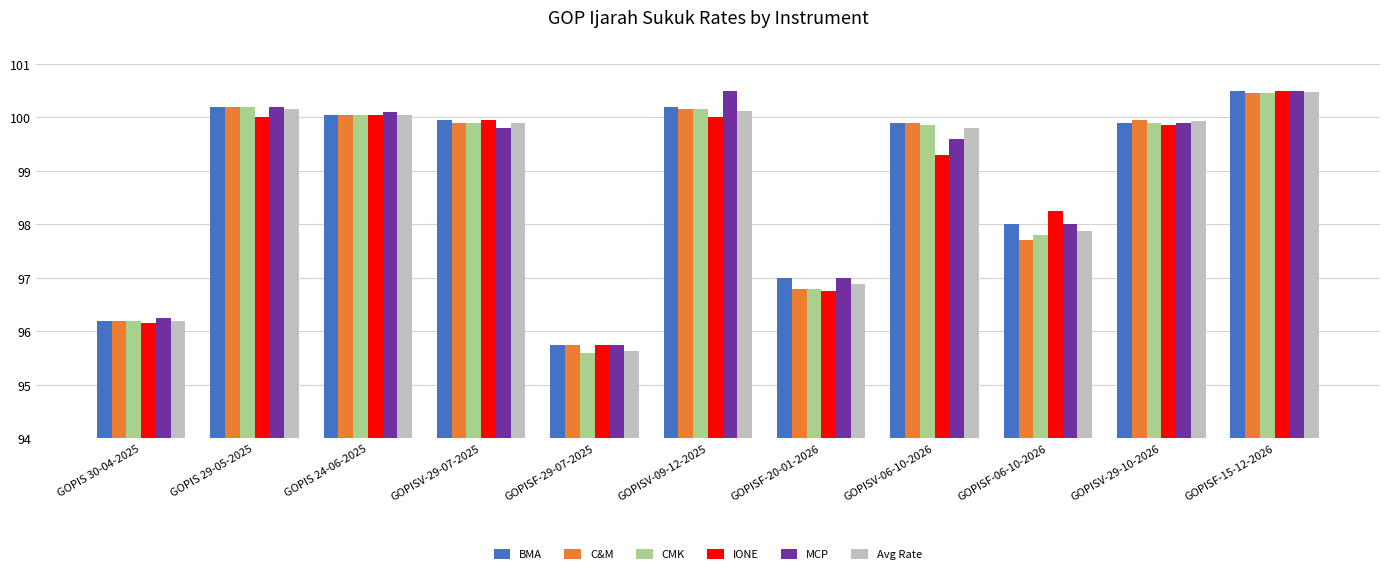

What position from the left is GOPISF-20-01-2026?

7